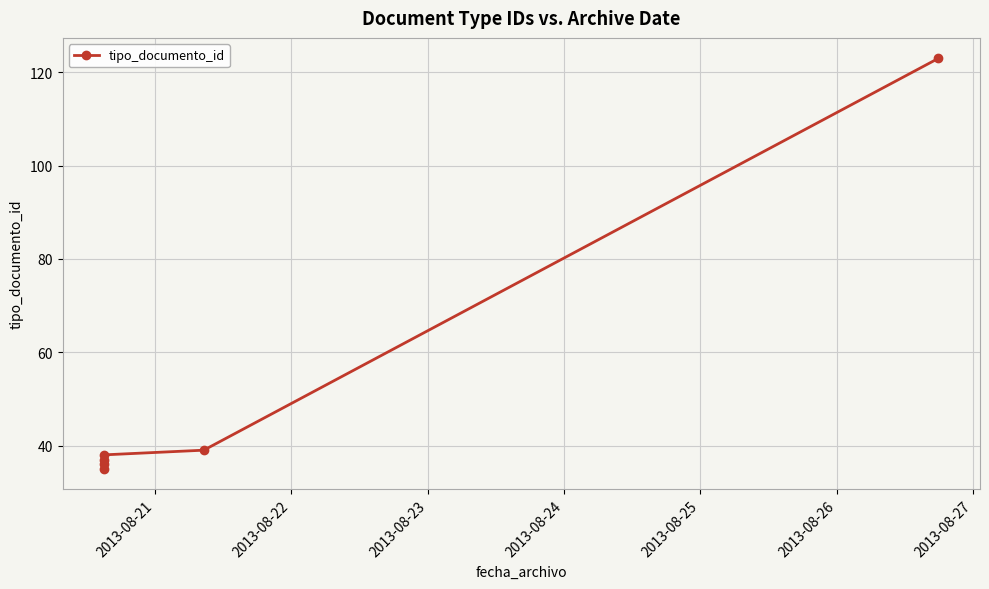

What is the difference between the maximum and minimum values?

88